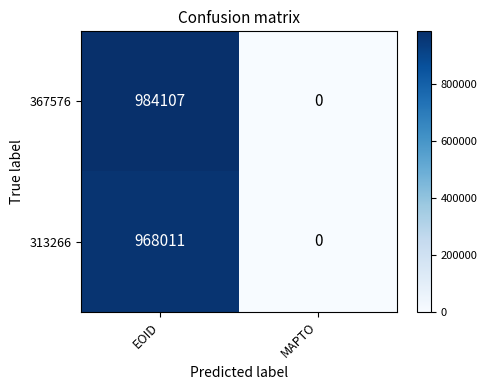

What is the sum of the 367576 values at EOID and MAPTO?

984107